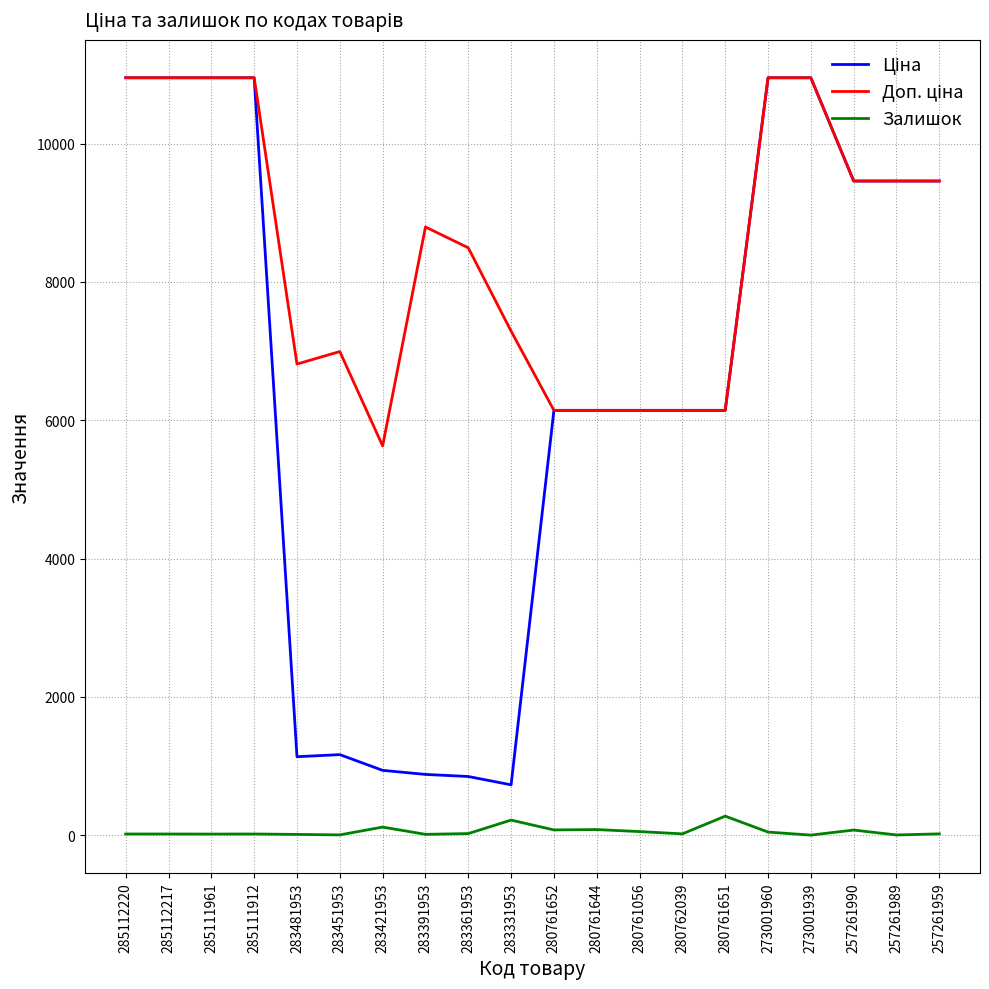

Is this an area chart (filled region under the line)?

No